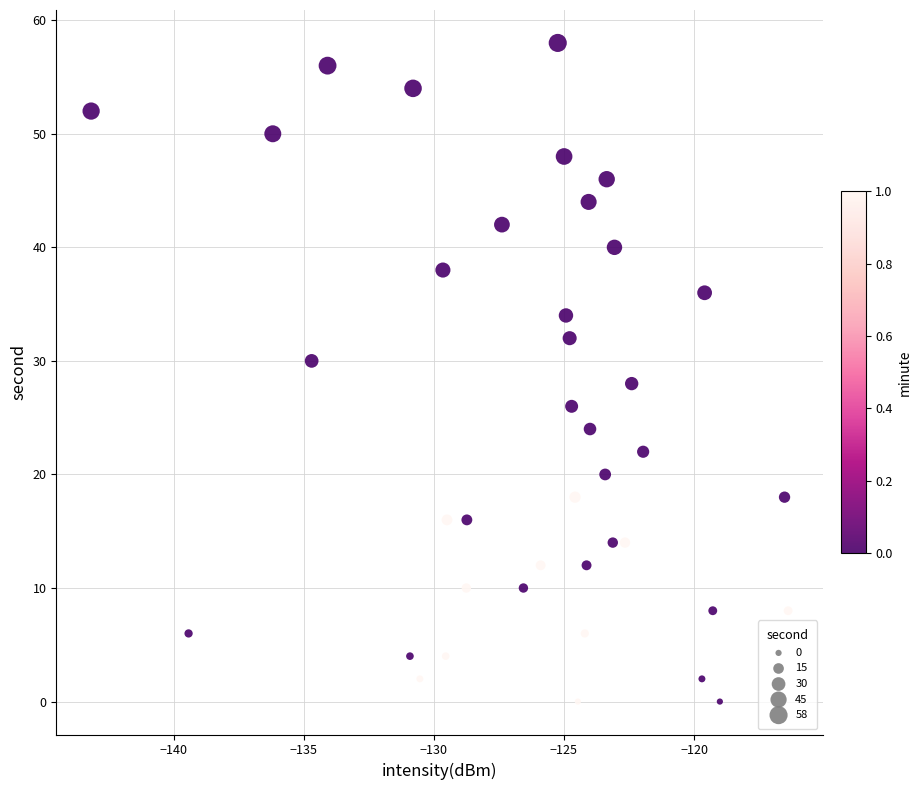

What is the range of Y values (max minus min)?

58